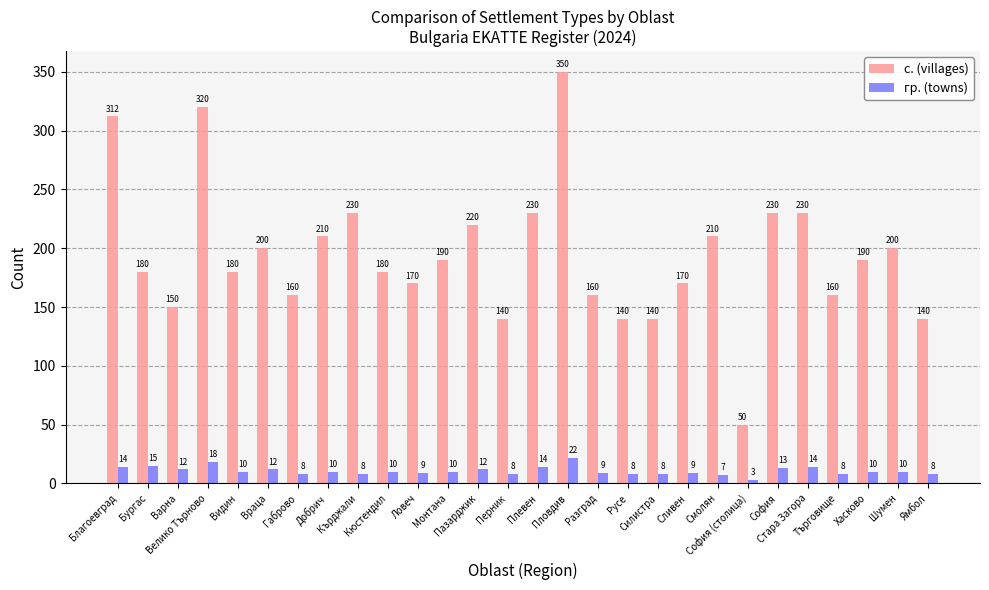

List the series in order of their peak value, highest first.

с. (villages), гр. (towns)